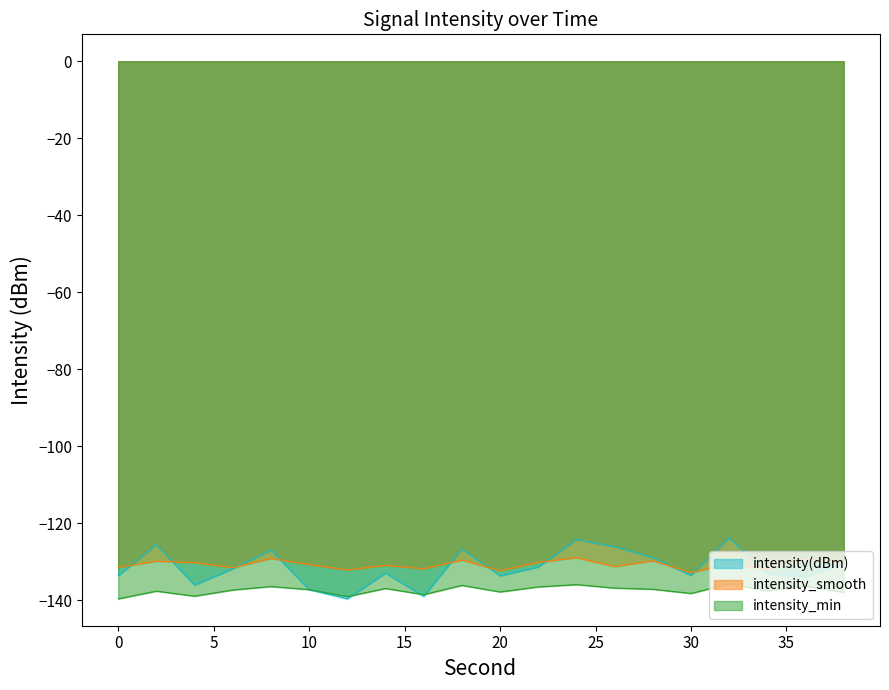

How many data points in intensity_smooth are above -130?

6